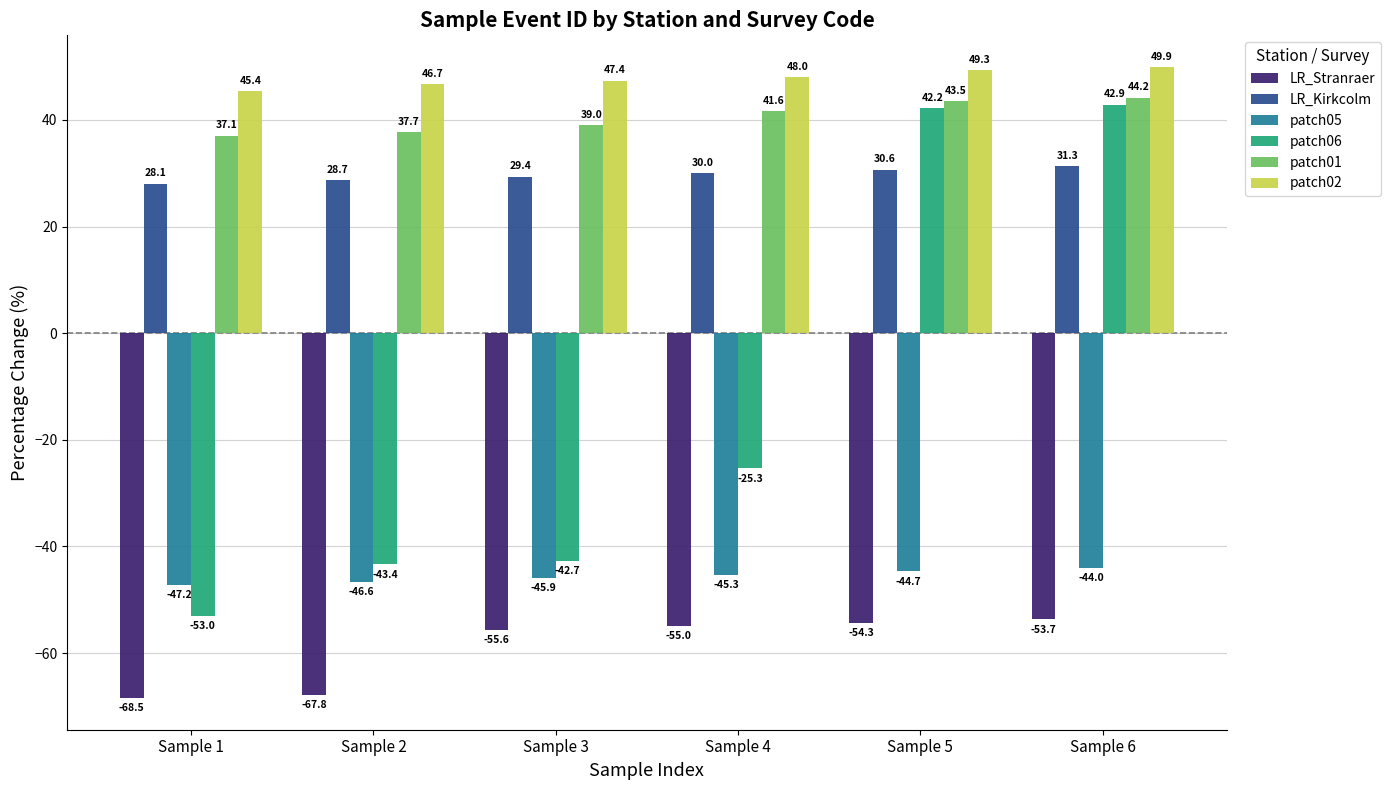

Is it true that LR_Kirkcolm equals 39.3 at Sample 4?

False